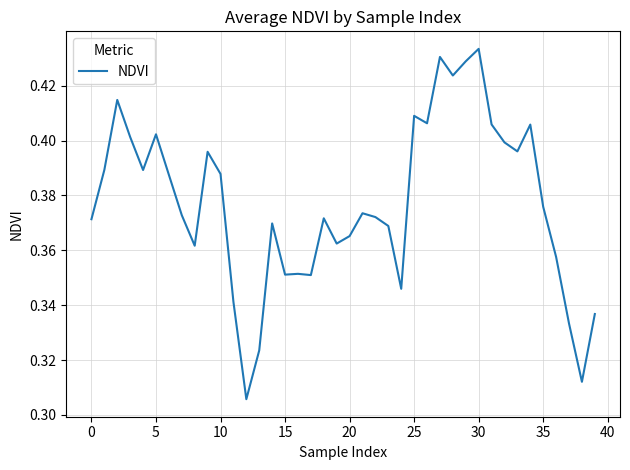

Reading left to right, list all the values displayed in this chart.

0.4	0.4	0.4	0.4	0.4	0.4	0.4	0.4	0.4	0.4	0.4	0.3	0.3	0.3	0.4	0.4	0.4	0.4	0.4	0.4	0.4	0.4	0.4	0.4	0.3	0.4	0.4	0.4	0.4	0.4	0.4	0.4	0.4	0.4	0.4	0.4	0.4	0.3	0.3	0.3